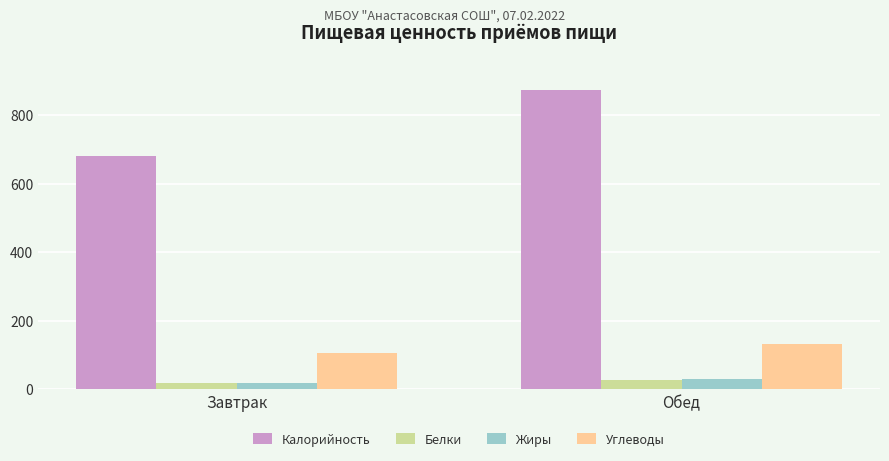

At which category is the sum across all series the highest?

Обед